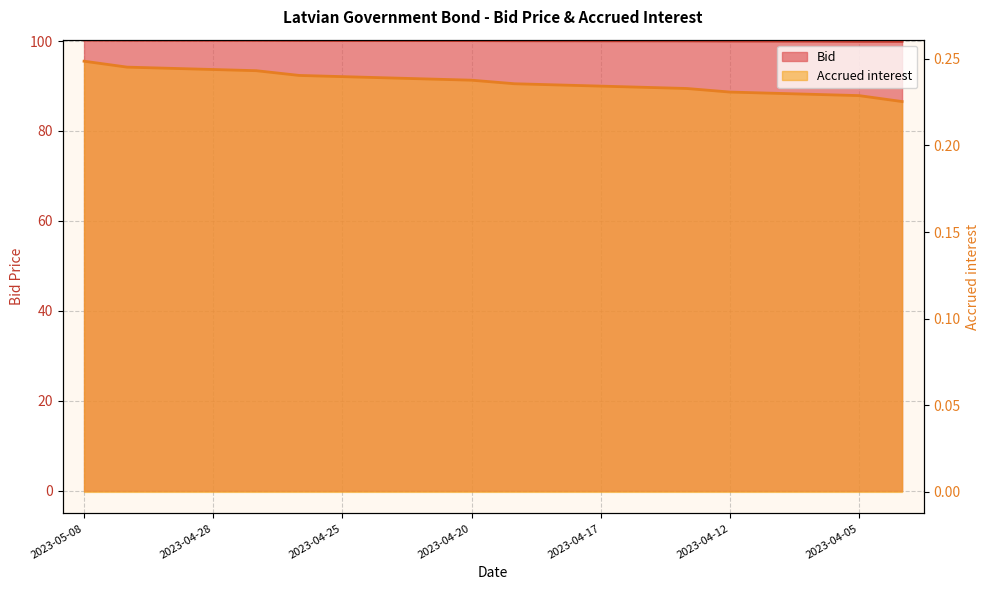

The value of Accrued interest at 2023-05-02 is 0.4. True or false?

False